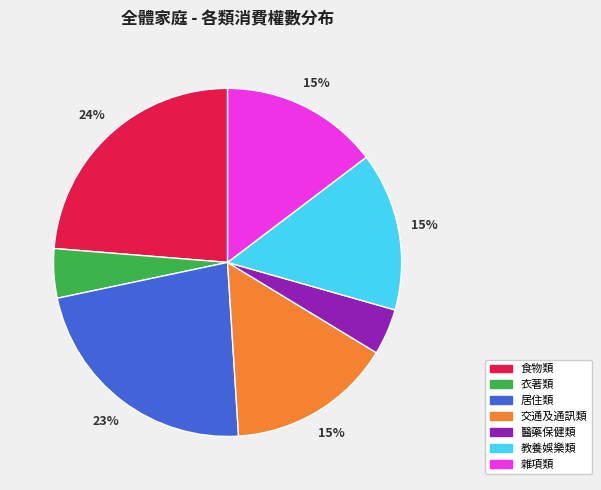

Which has a higher value, 食物類 or 雜項類?

食物類